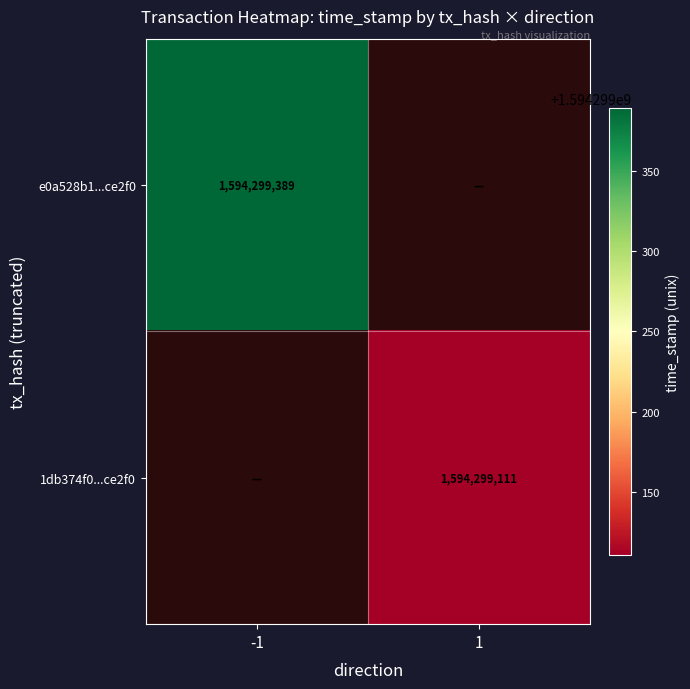

Where is e0a528b1f8a0b2f0a02fb5195bd4fc4327ce2f0 nearest to the value 797149694?

1